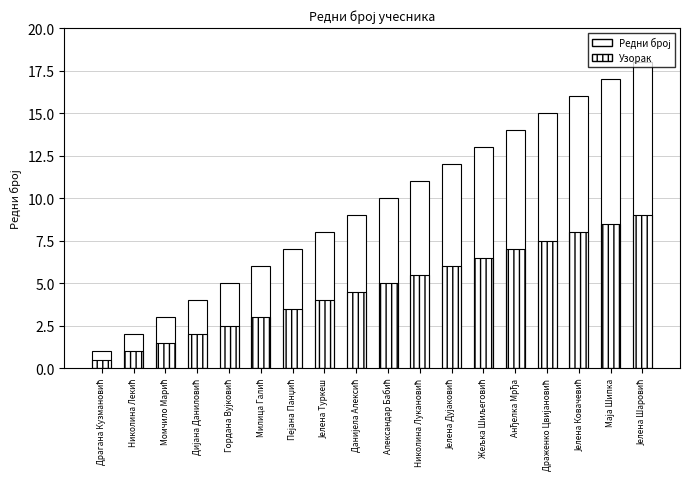

What position from the right is Дијана Даниловић?

15